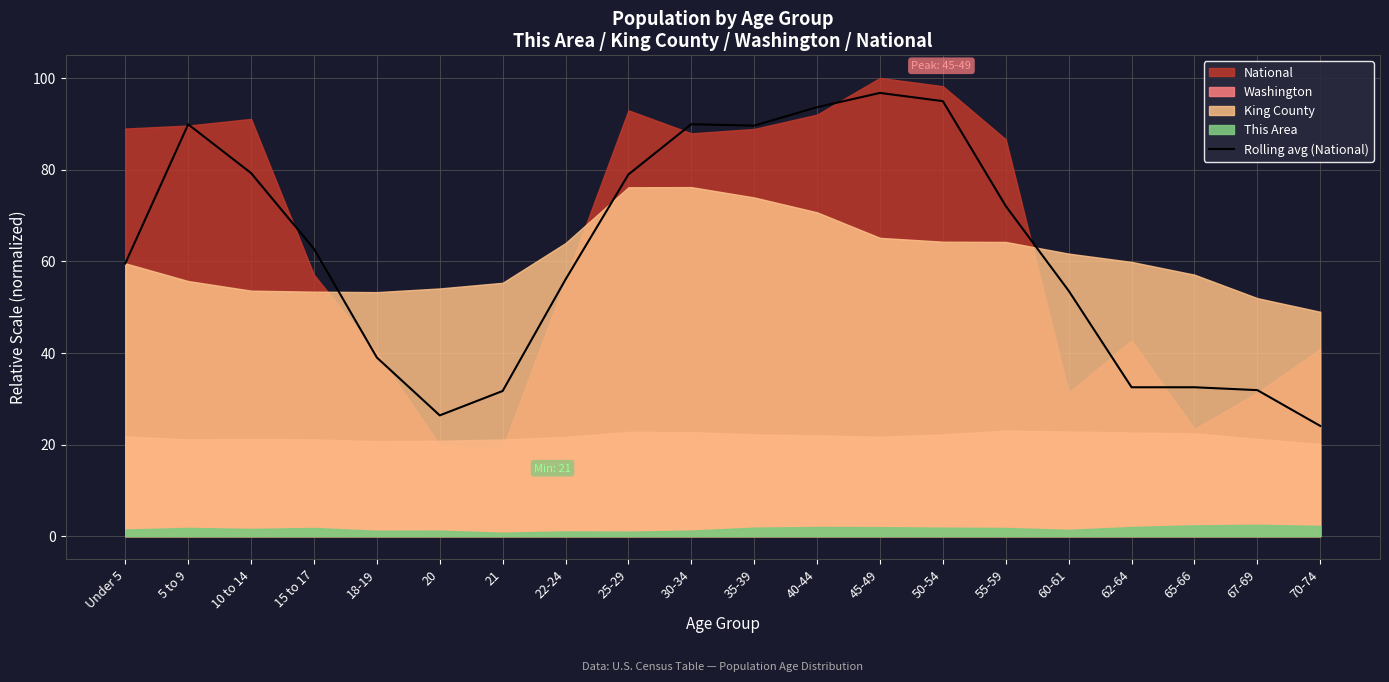

What is the highest value of the Rolling avg (National) series?

96.7